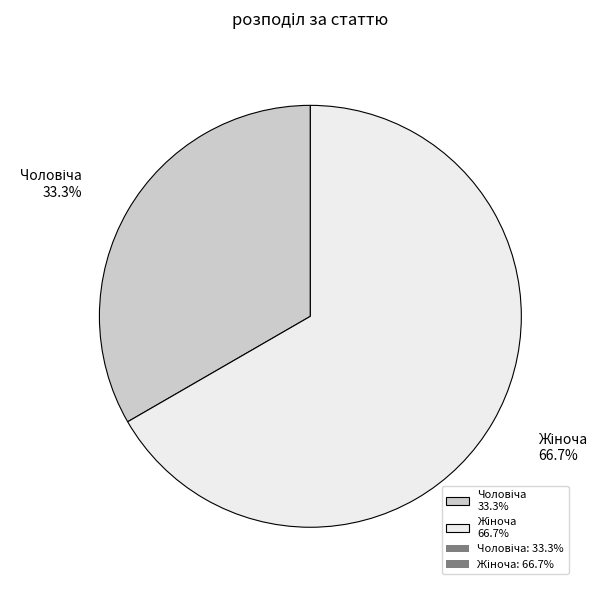

Does any single category account for the majority?

Yes